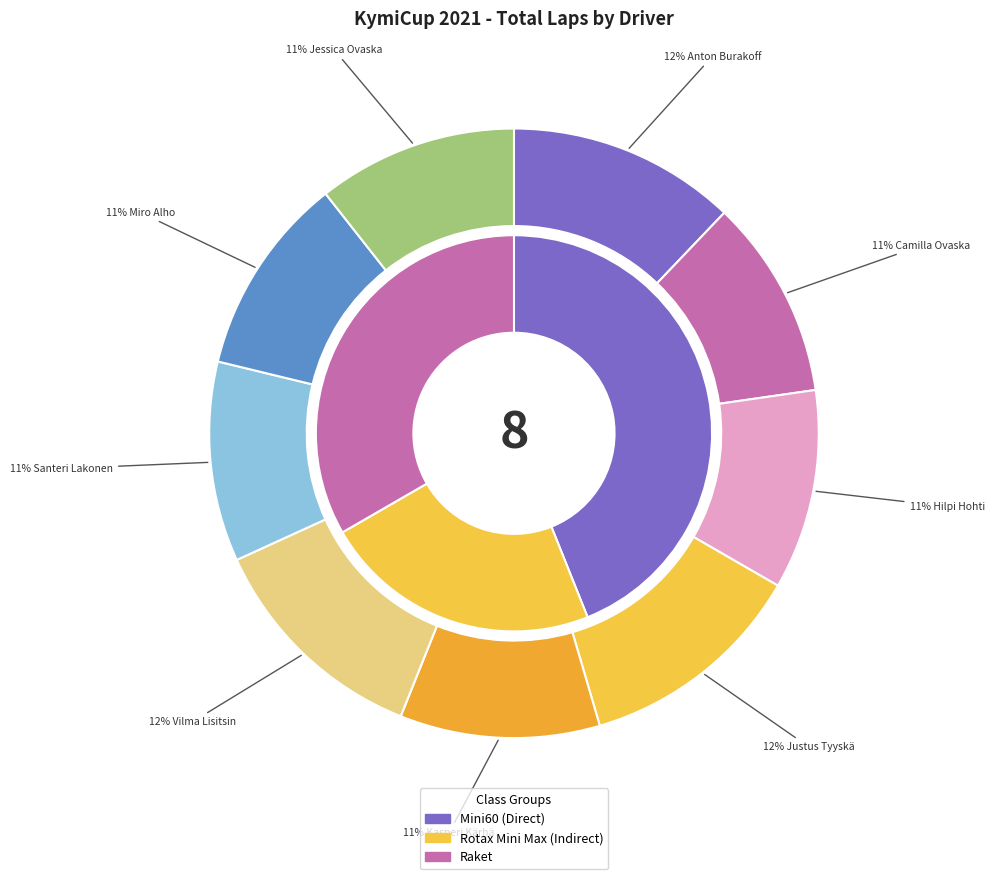

True or false: Justus Tyyskä accounts for 12% of the total.

True